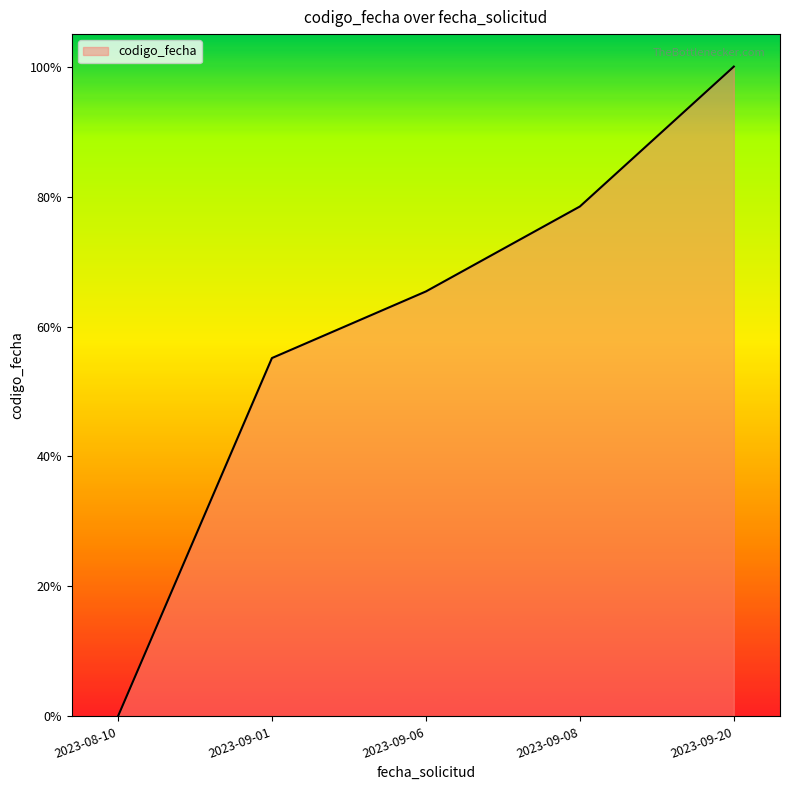

Count the values in the range 0 to 1.

5